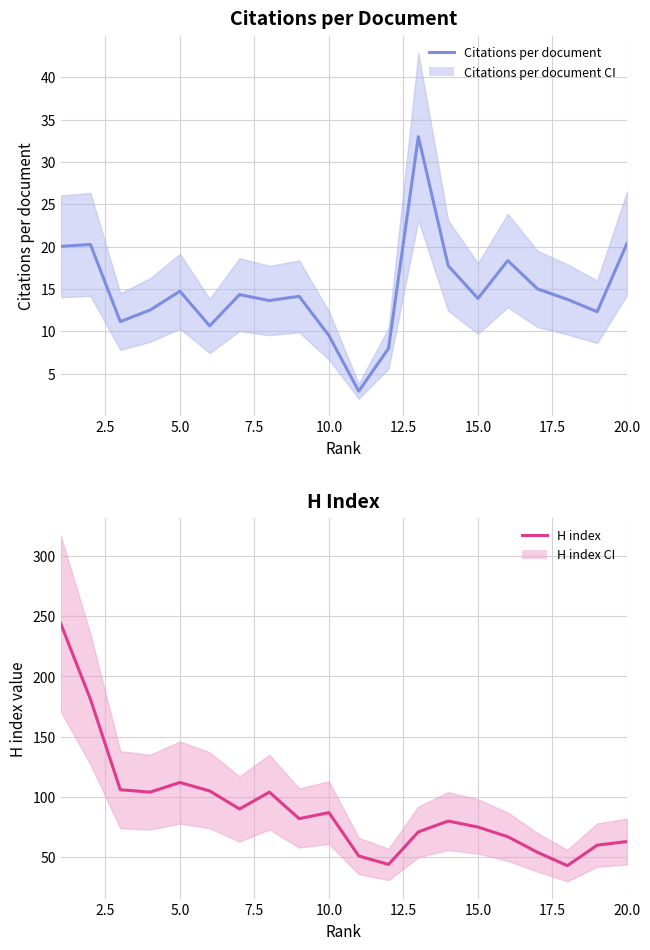

Is the value of Citations per document at 5.0 greater than the value of H index at 0.0?

No